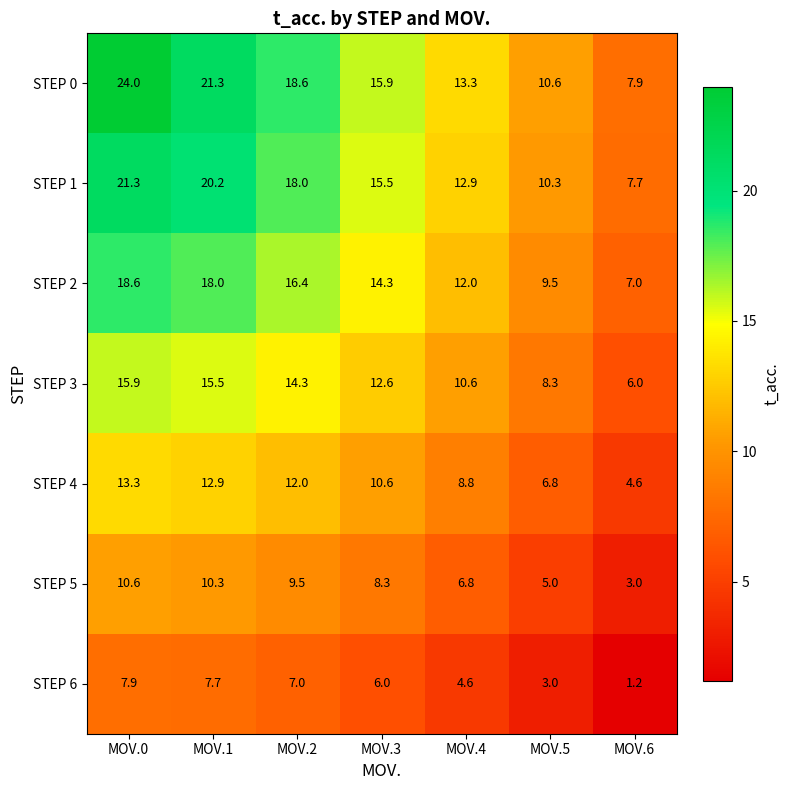

At how many categories does at least one series exceed 9?

6